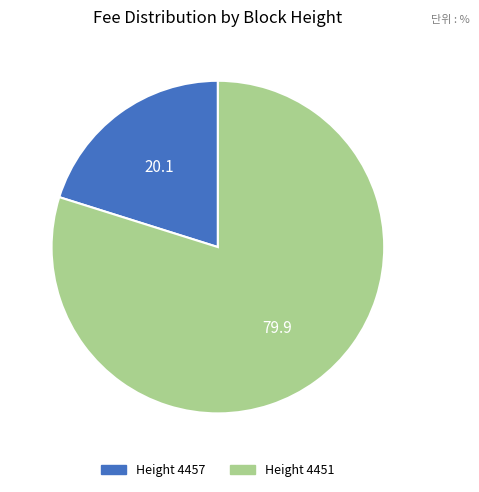

What is the largest slice in the pie chart?

Height 4451